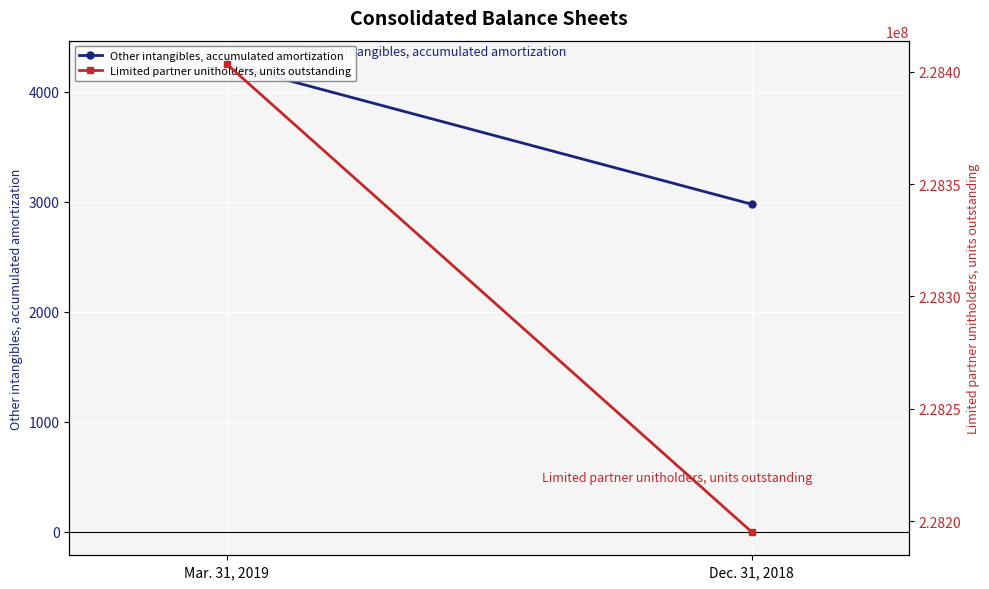

Is the value of Limited partner unitholders, units outstanding at Mar. 31, 2019 greater than the value of Other intangibles, accumulated amortization at Dec. 31, 2018?

Yes